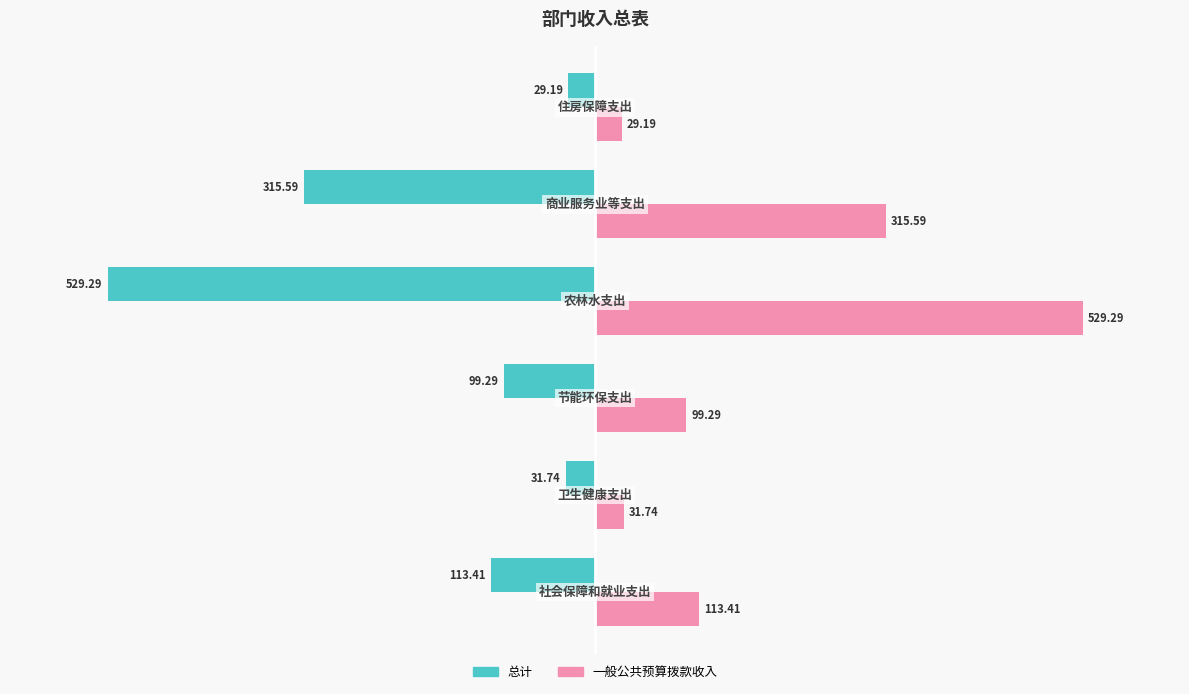

What are all the series names shown in the legend?

总计, 一般公共预算拨款收入